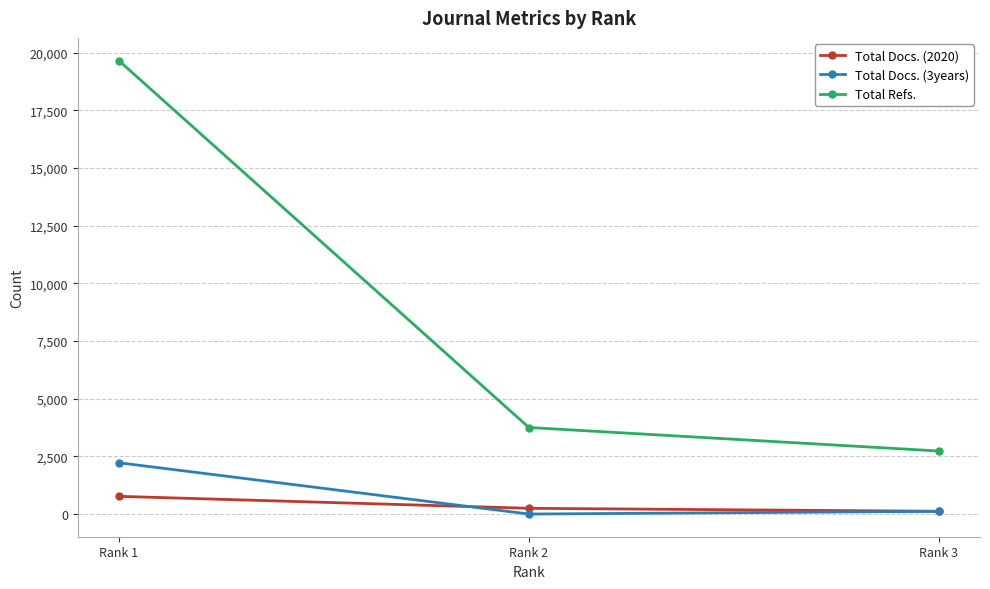

The value of Total Refs. at Rank 2 is 6713. True or false?

False